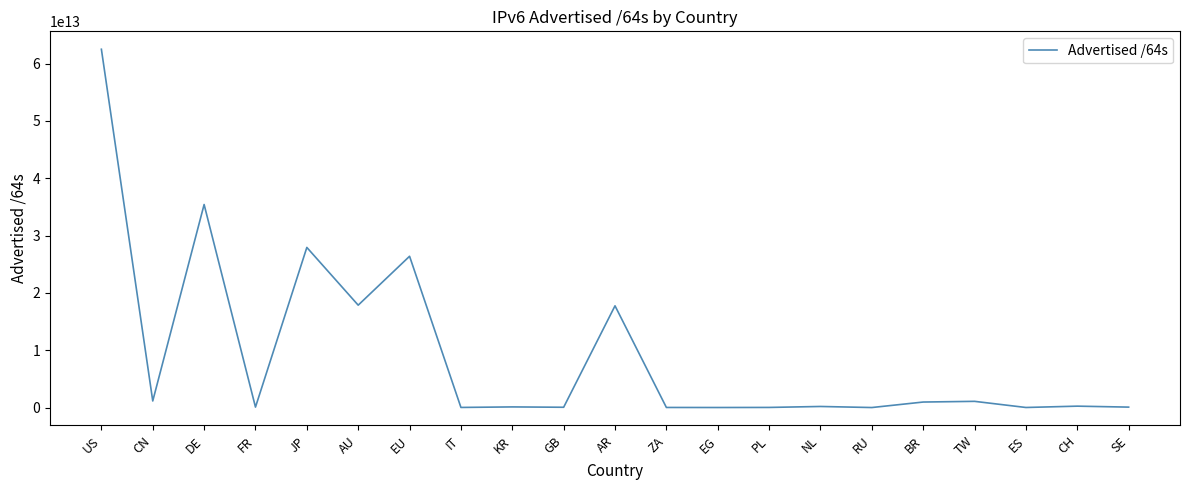

Which label corresponds to the largest value in the chart?

US